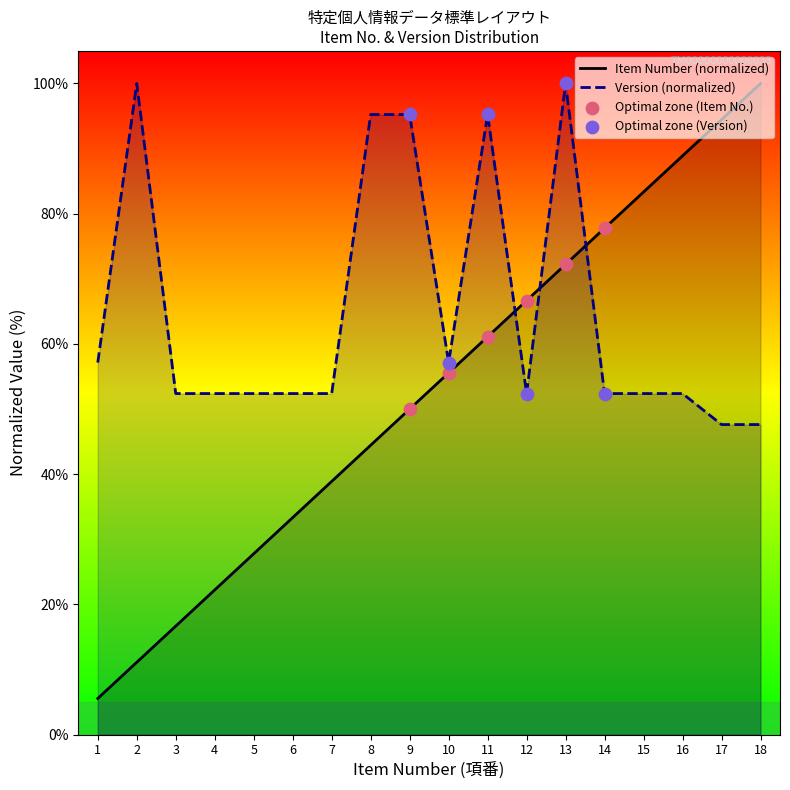

At how many categories does at least one series exceed 34?

18